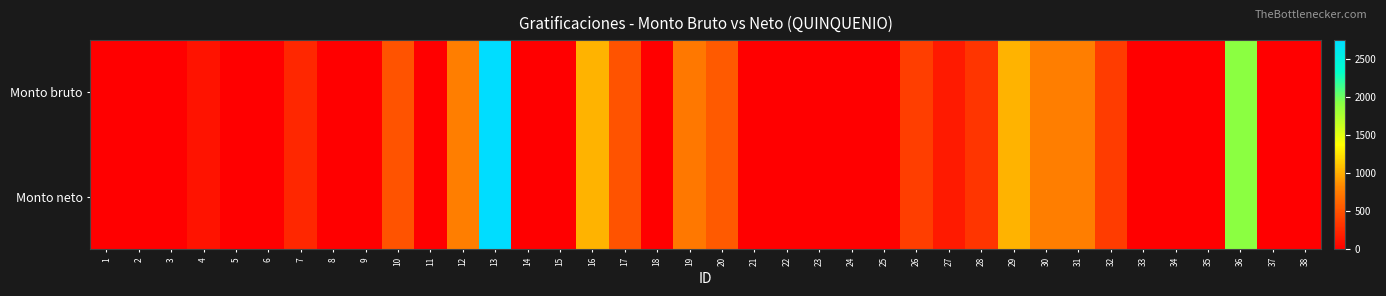

Which series has the largest total across all categories?

Monto bruto